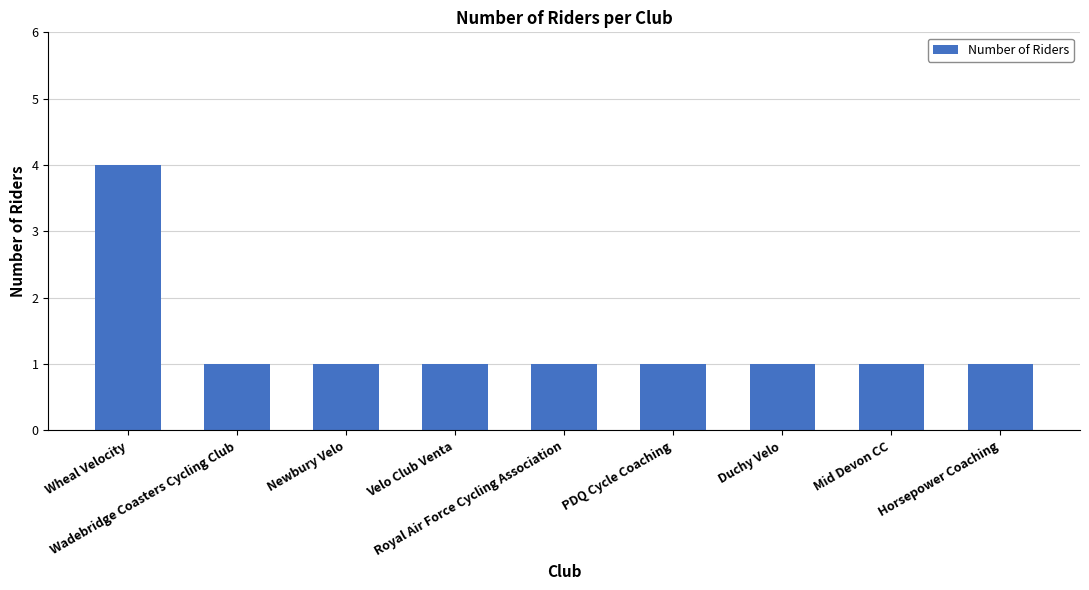

What is the difference between the maximum and minimum values?

3